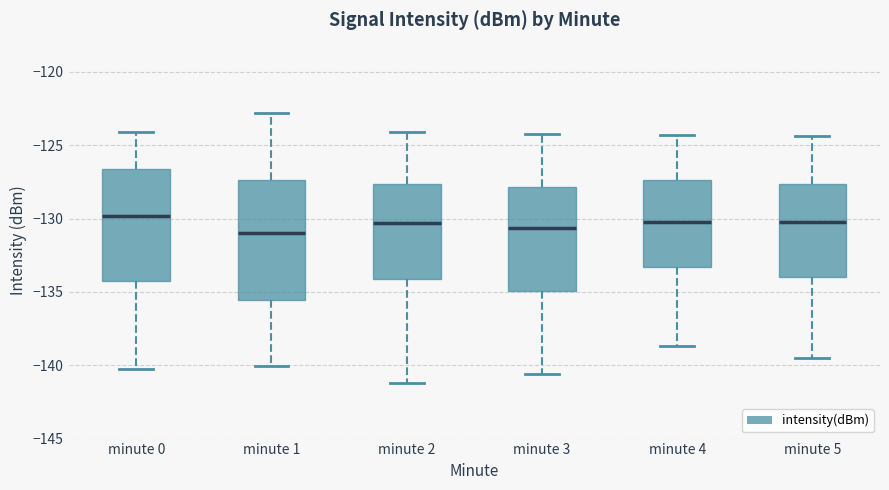

Reading left to right, transcribe this box plot: for each box, give where its median line is, the range the box spans, and where its two whiskers end, as read against the y-axis. The values are not printed on the chart, so give them approximately, as read against the axis.

minute 0: median -130.0, box -134.0 to -126.5, whiskers -140.5 to -124.0
minute 1: median -131.0, box -135.5 to -127.5, whiskers -140.0 to -123.0
minute 2: median -130.5, box -134.0 to -127.5, whiskers -141.0 to -124.0
minute 3: median -130.5, box -135.0 to -128.0, whiskers -140.5 to -124.0
minute 4: median -130.0, box -133.5 to -127.5, whiskers -138.5 to -124.5
minute 5: median -130.0, box -134.0 to -127.5, whiskers -139.5 to -124.5